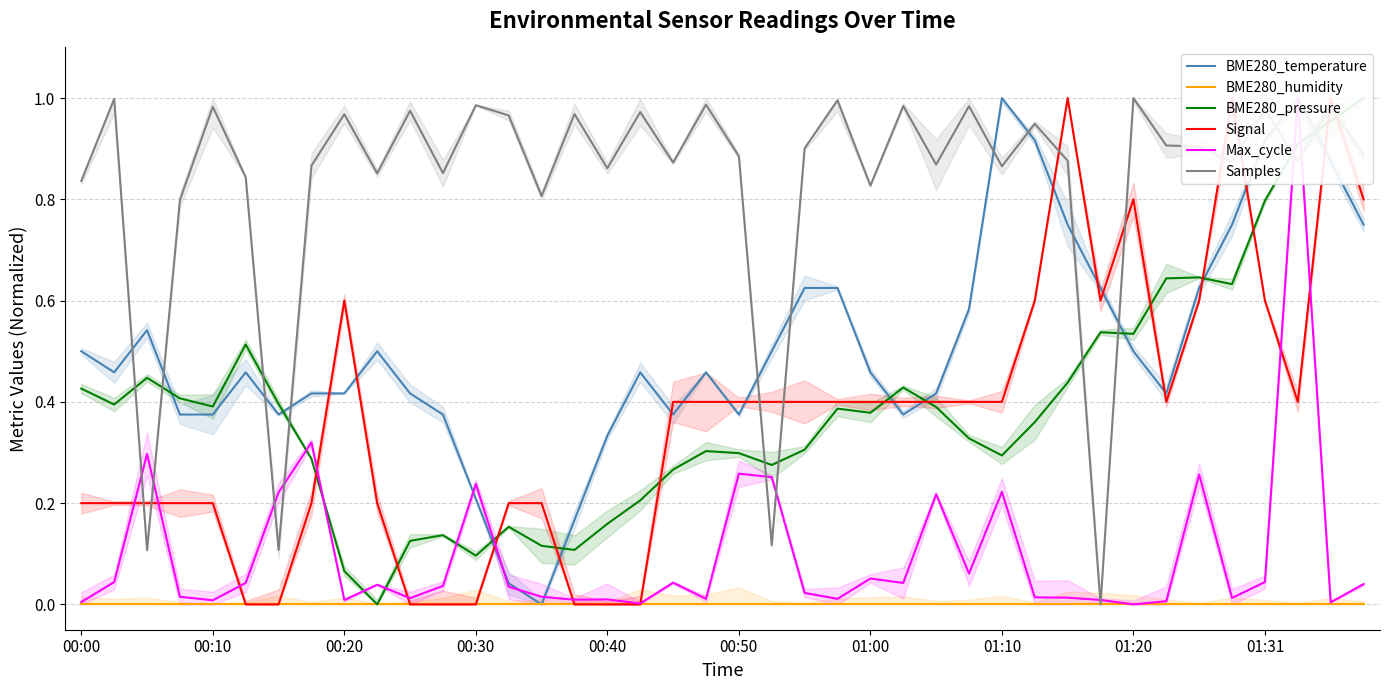

At how many categories does at least one series exceed 0?

40